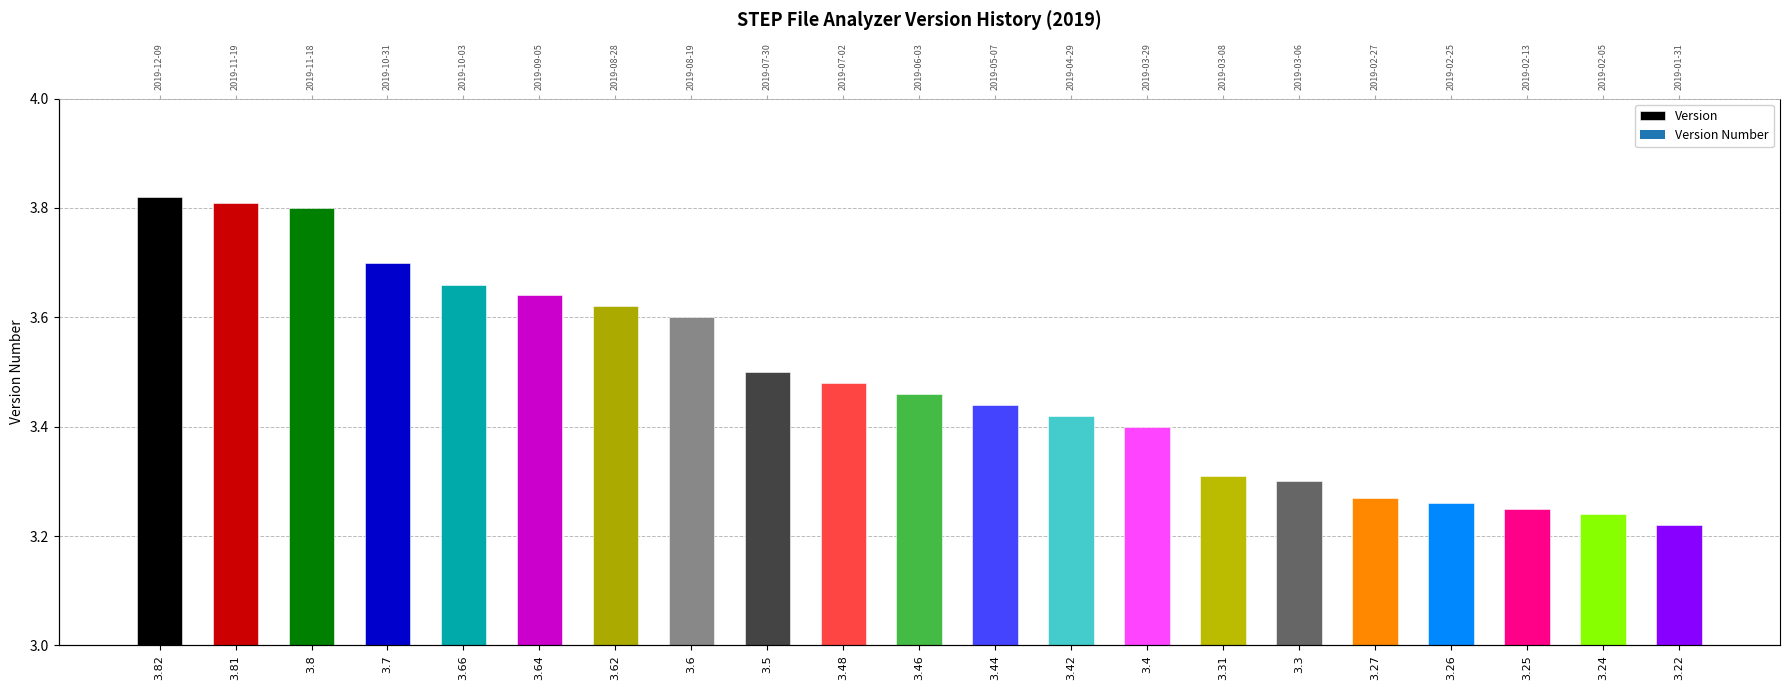

Is it true that the value at 3.24 is 1.2?

False